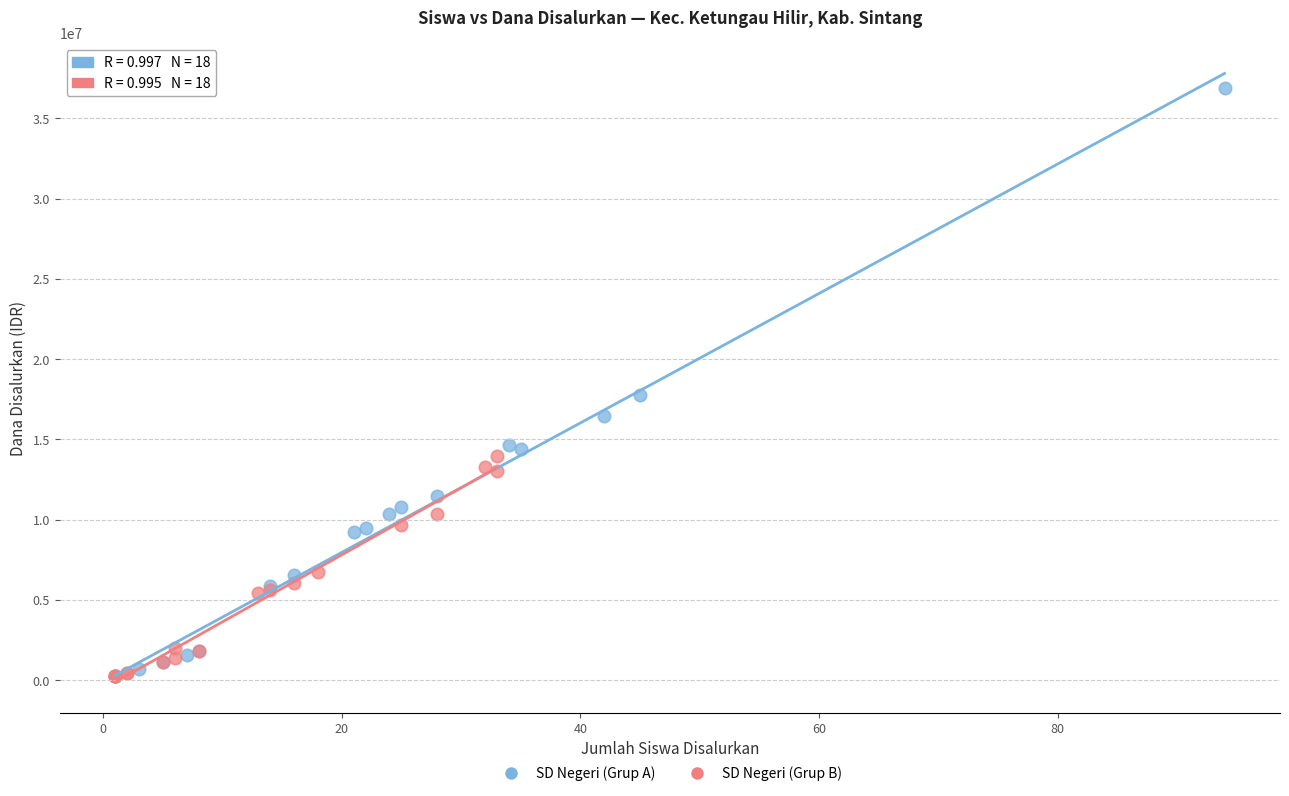

Which series contains the highest Y value?

SD Negeri (Grup A)